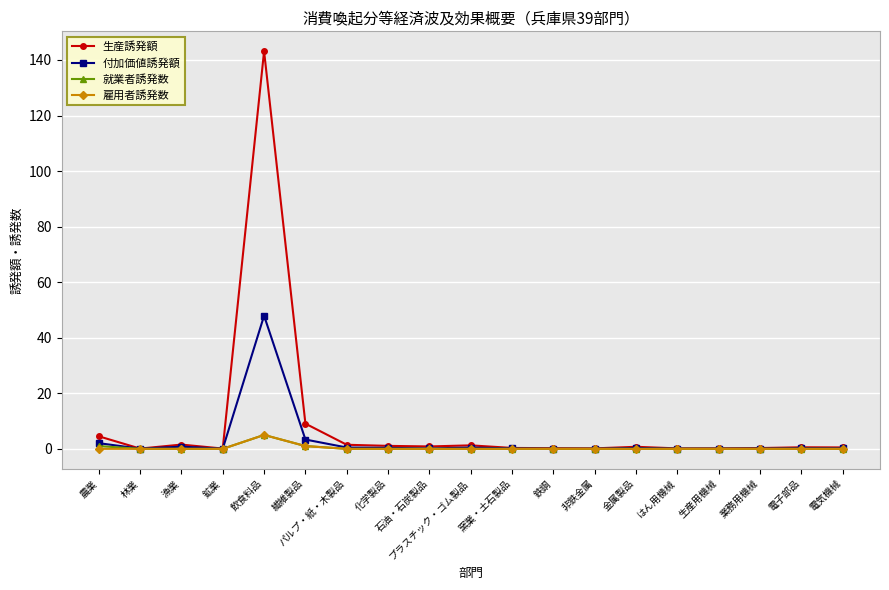

How many categories are shown in the chart?

19